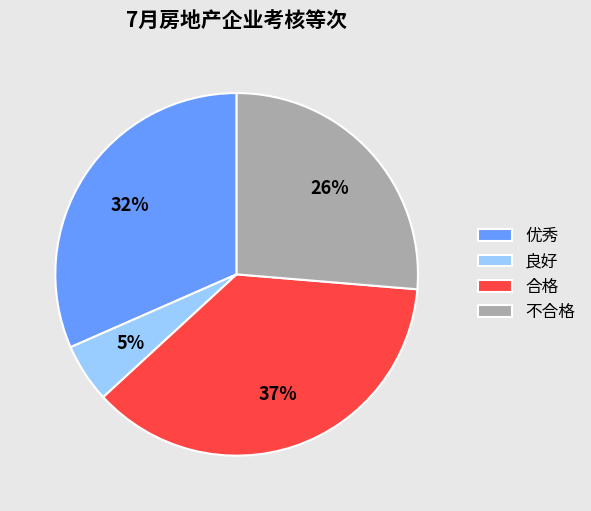

The 良好 slice represents 12% of the pie. True or false?

False